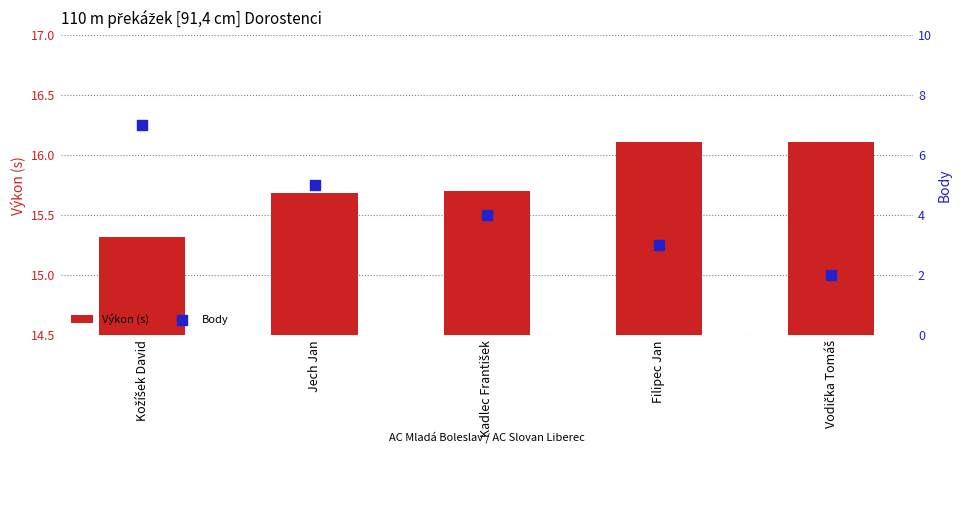

What are all the series names shown in the legend?

Výkon (s), Body